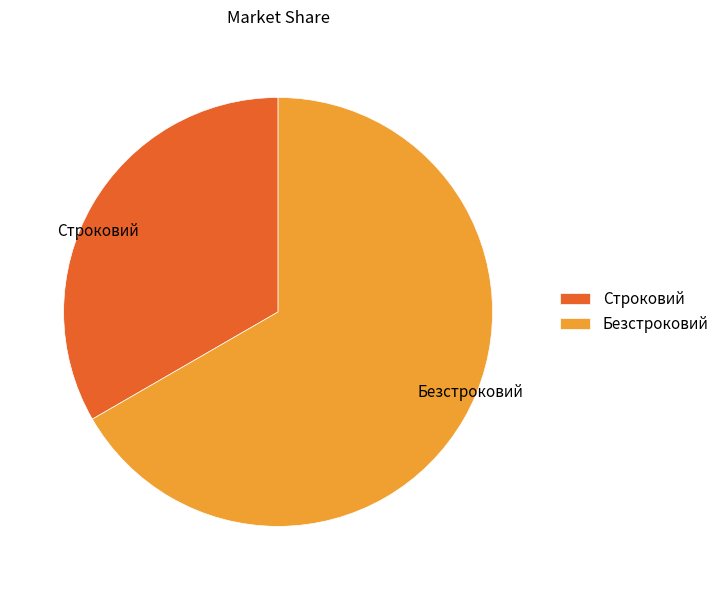

The Безстроковий slice represents 77% of the pie. True or false?

False